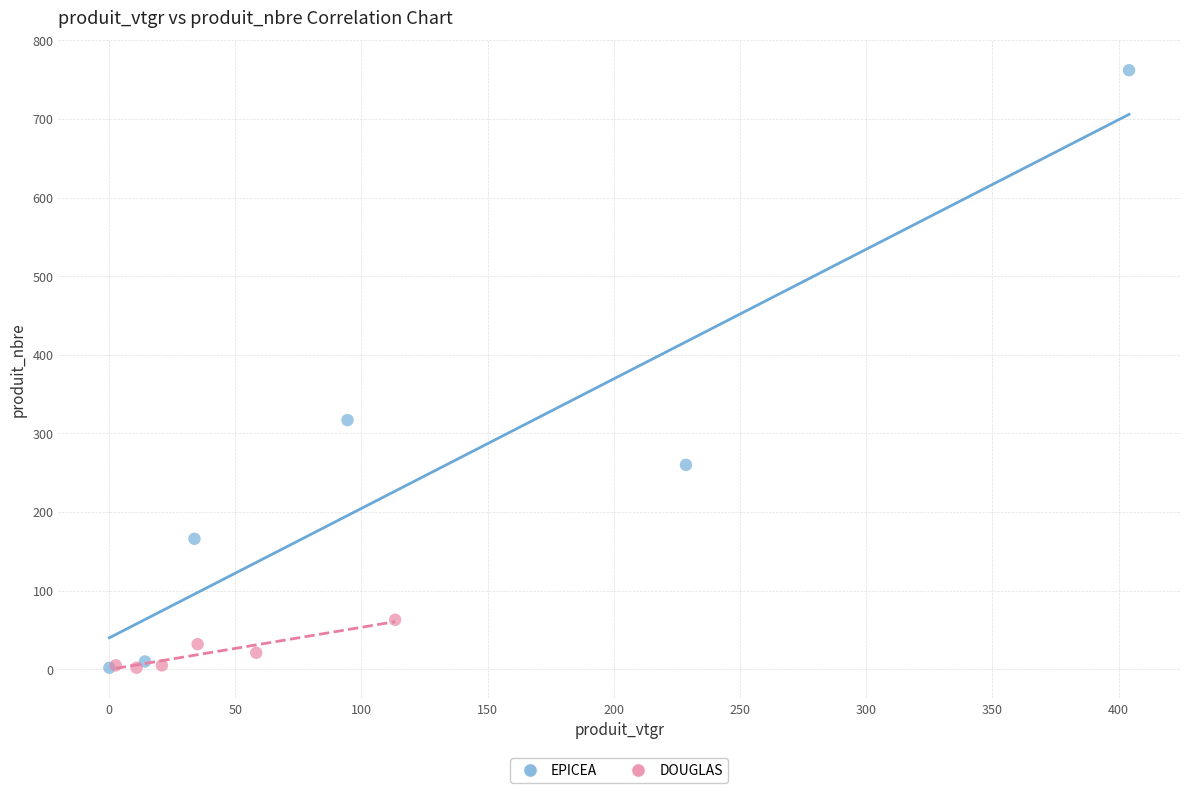

Which series contains the highest Y value?

EPICEA